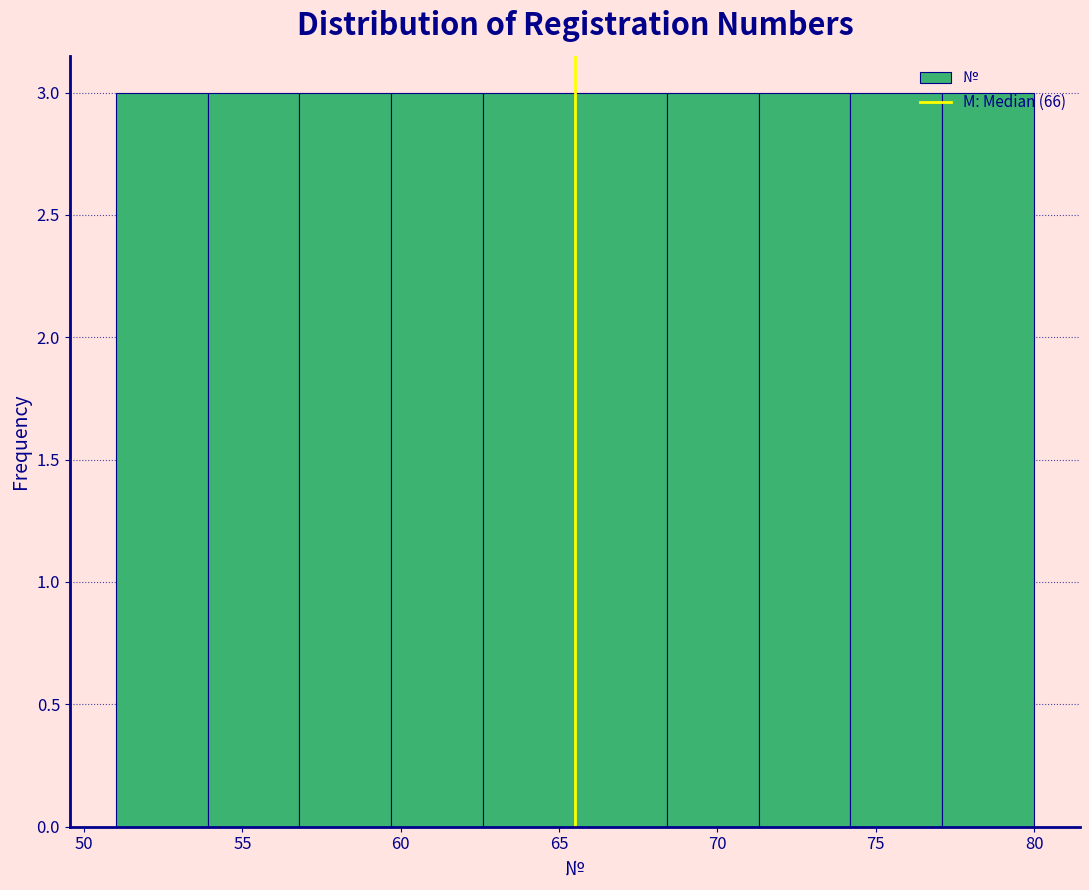

Reading left to right, list every bar in this chart as the range it spans on the x-axis followed by its height. Neither the bar edges nor the heights are printed on the chart, so give them approximately, as read against the axes.

51.0 to 53.9: 3
53.9 to 56.8: 3
56.8 to 59.7: 3
59.7 to 62.6: 3
62.6 to 65.5: 3
65.5 to 68.4: 3
68.4 to 71.3: 3
71.3 to 74.2: 3
74.2 to 77.1: 3
77.1 to 80.0: 3